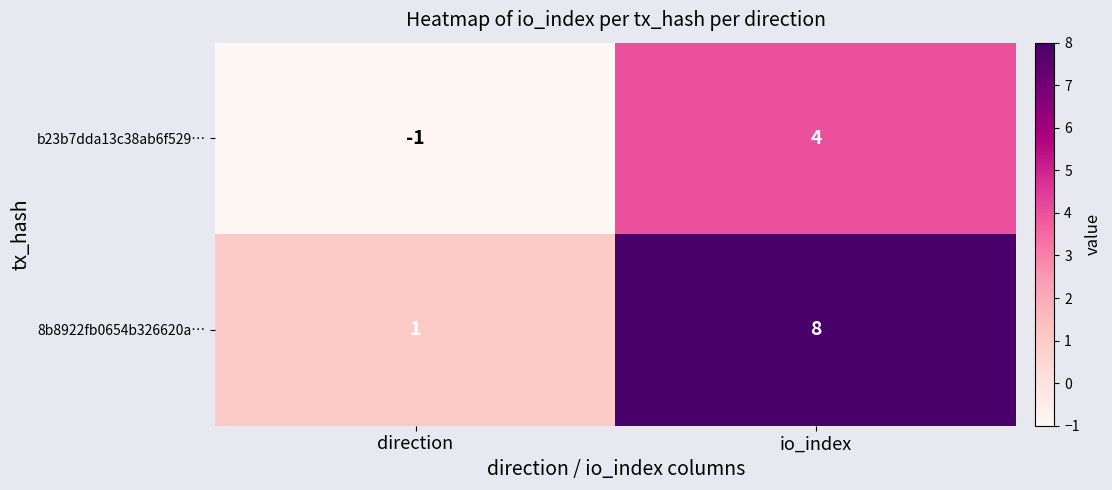

Which category has the lowest value across all series?

direction